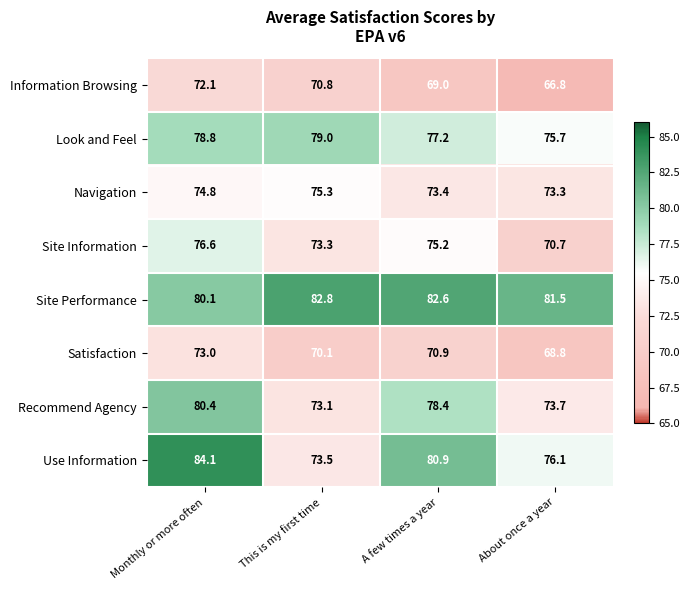

Which label corresponds to the largest value in the chart?

Monthly or more often